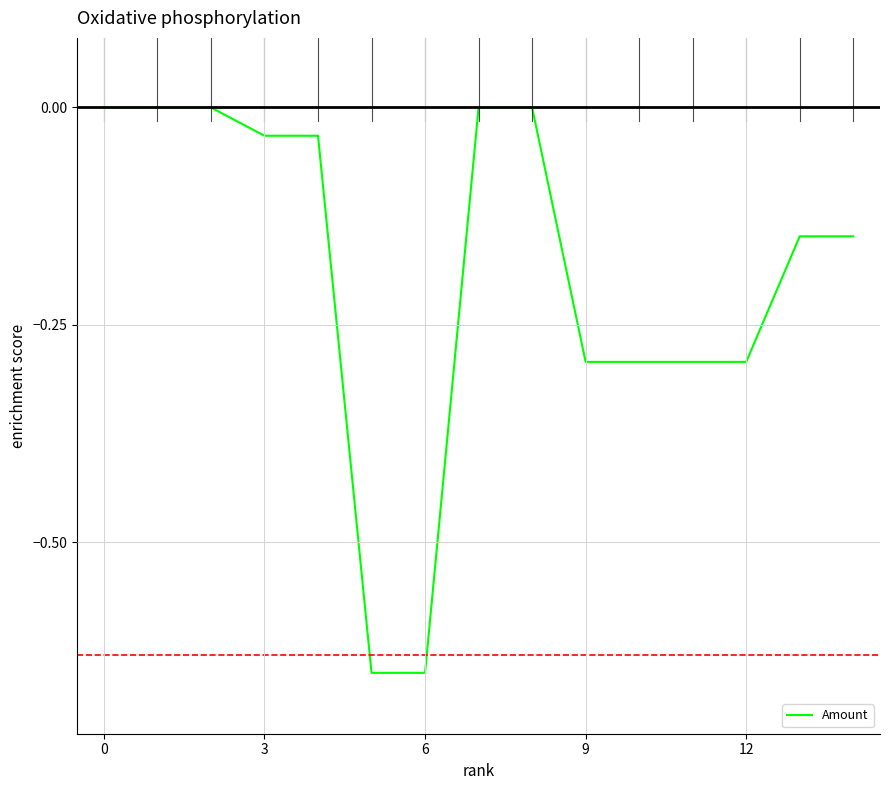

What is the difference between the maximum and minimum values?

0.6